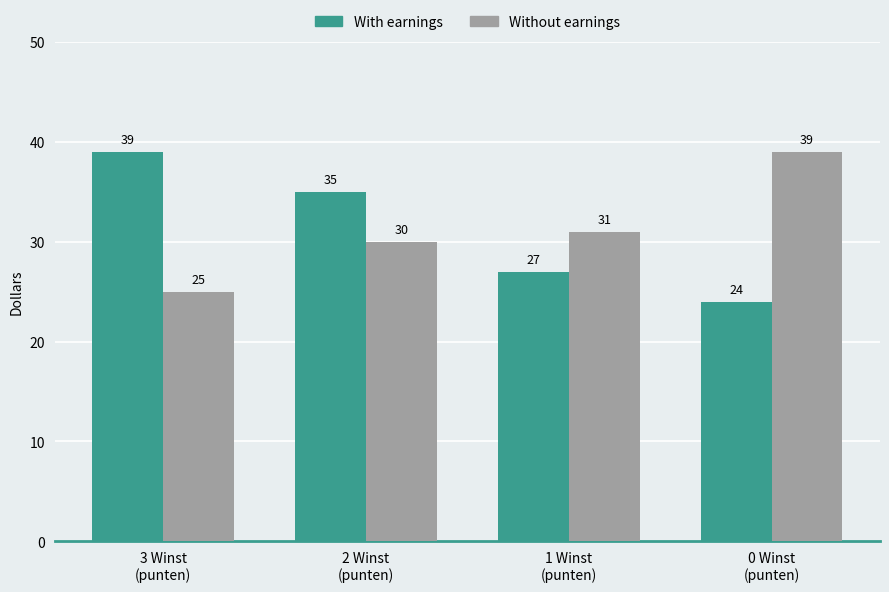

Which series has the widest spread of values?

With earnings